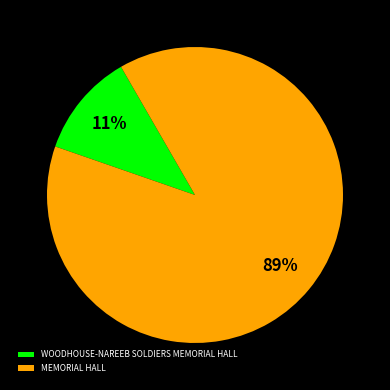

To the nearest percent, what portion does MEMORIAL HALL represent?

89%